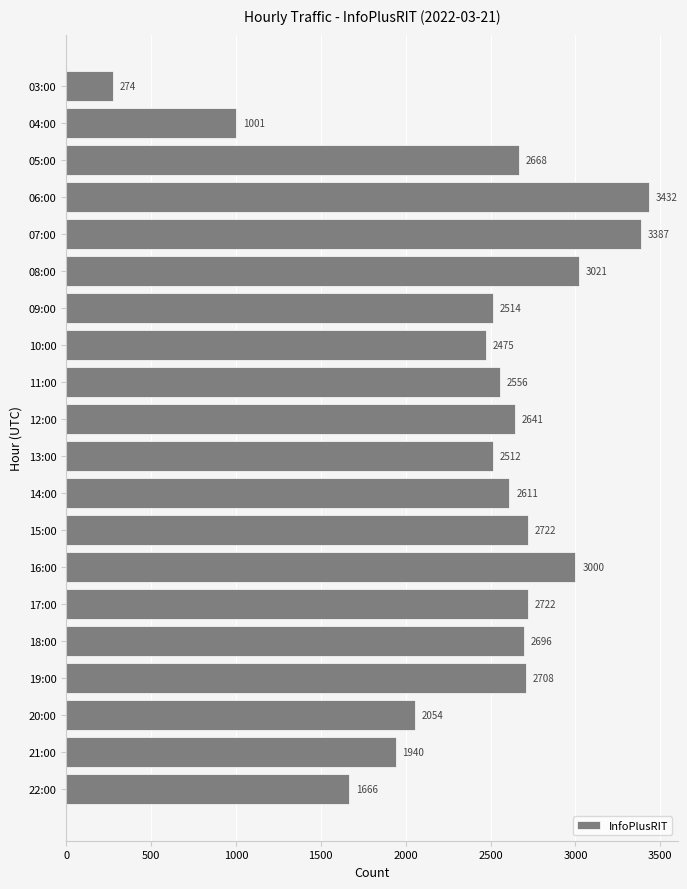

Reading top to bottom, list all the values displayed in this chart.

03:00=274	04:00=1001	05:00=2668	06:00=3432	07:00=3387	08:00=3021	09:00=2514	10:00=2475	11:00=2556	12:00=2641	13:00=2512	14:00=2611	15:00=2722	16:00=3000	17:00=2722	18:00=2696	19:00=2708	20:00=2054	21:00=1940	22:00=1666